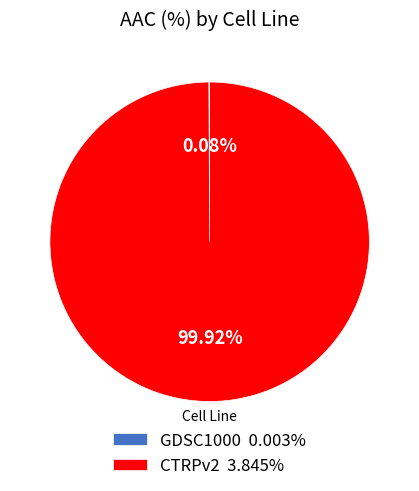

To the nearest percent, what is the difference between the largest and smallest slice percentages?

100%